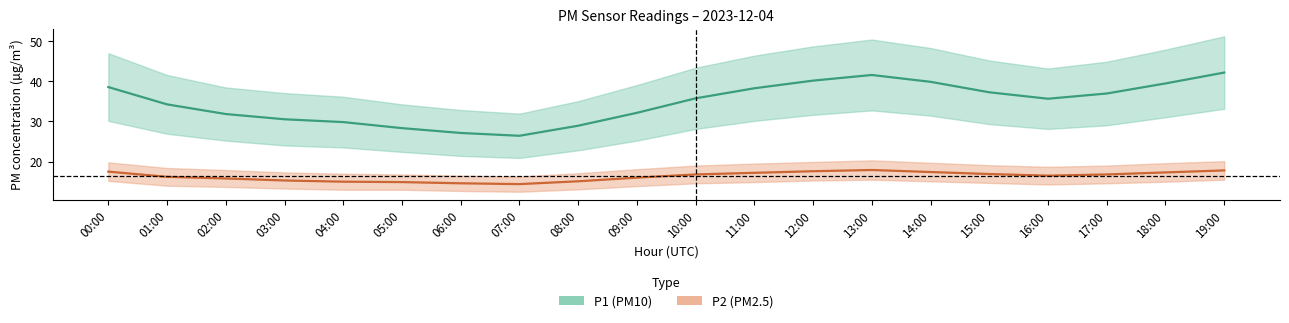

In P1_lower, how many points are lower than both neighbors (excluding endpoints)?

2